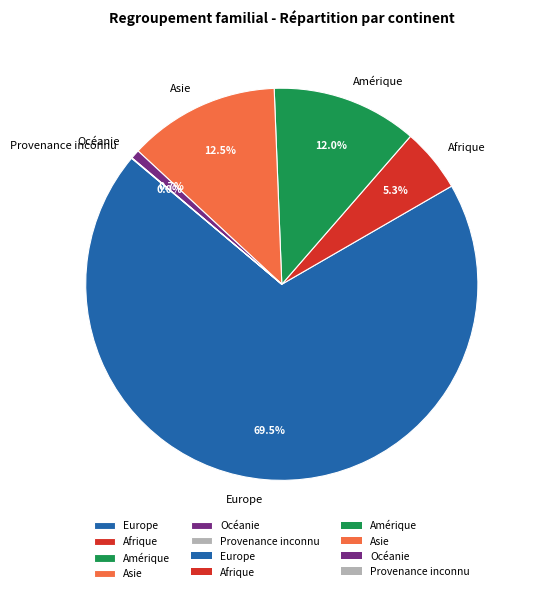

What is the total percentage of Amérique and Afrique?

17.3%